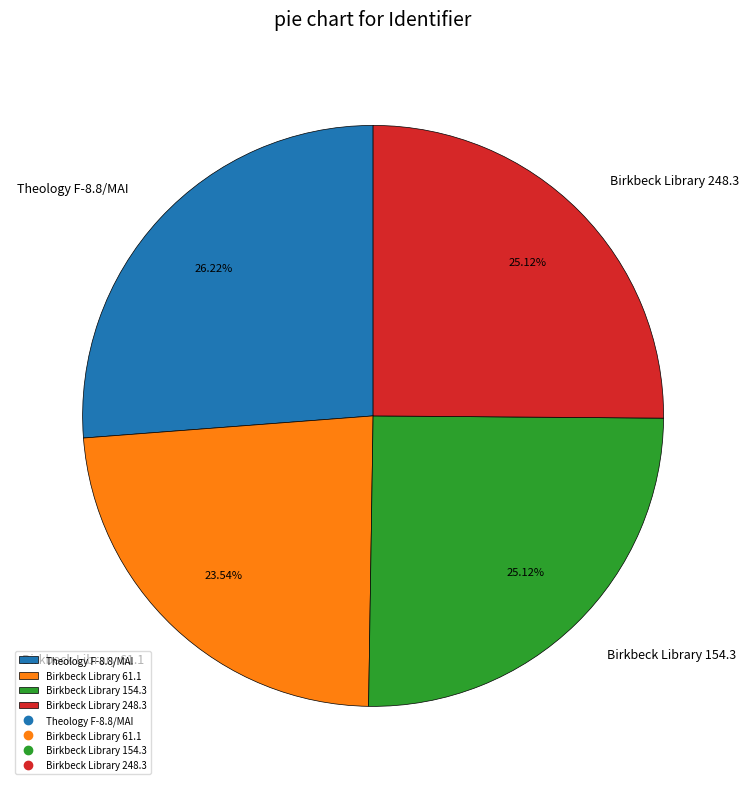

To the nearest percent, what is the average slice percentage?

25%